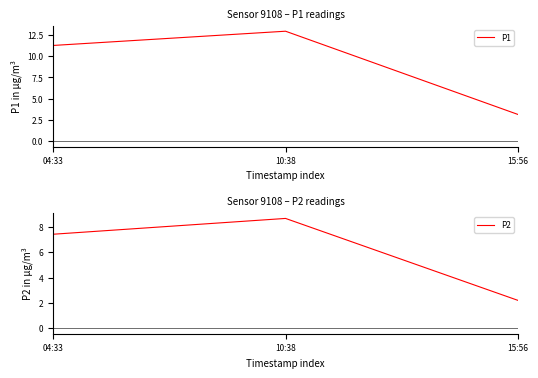

Is it true that P2 equals 9.7 at 04:33?

False